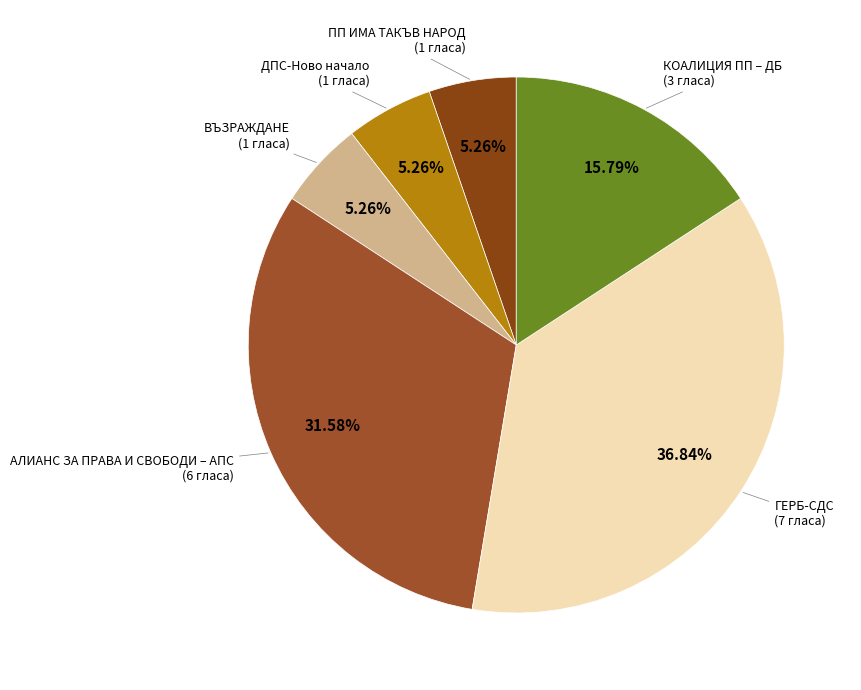

True or false: ПП ИМА ТАКЪВ НАРОД accounts for 14% of the total.

False